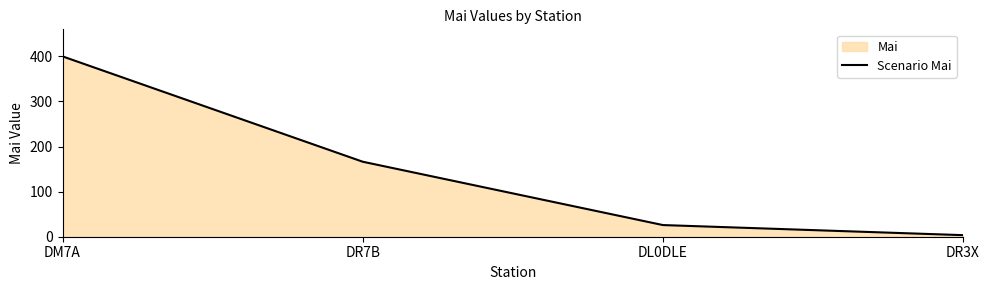

What position from the right is DR3X?

1